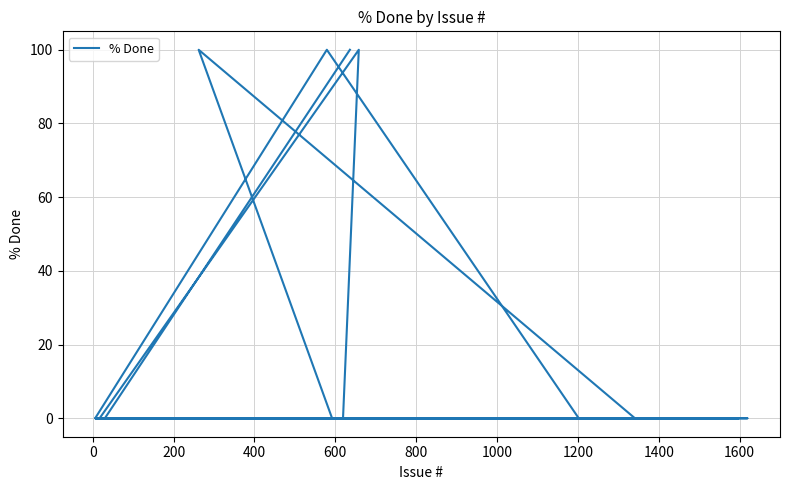

Count the number of categories in the chart.

40